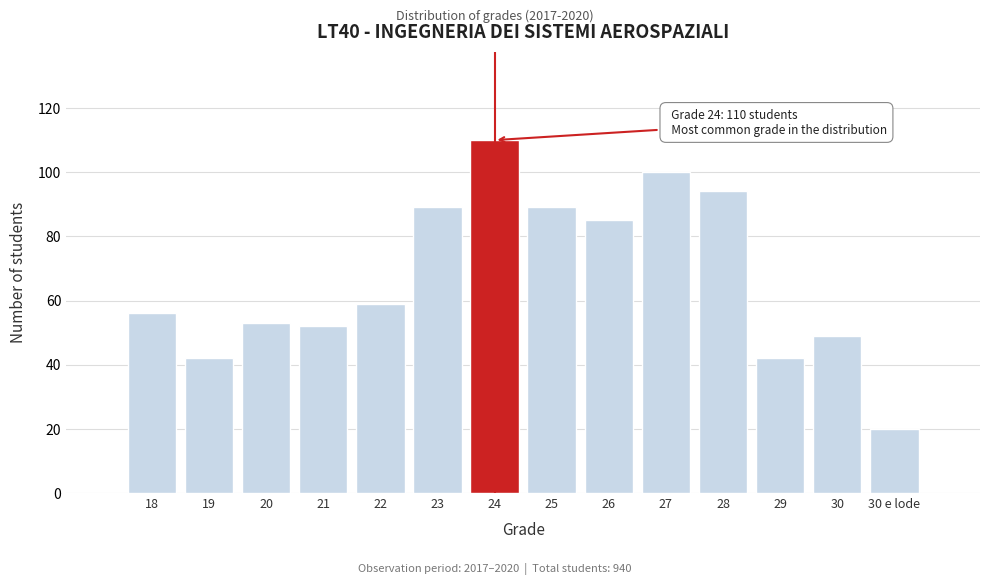

Reading left to right, what are all the values shown in this chart?

56	42	53	52	59	89	110	89	85	100	94	42	49	20